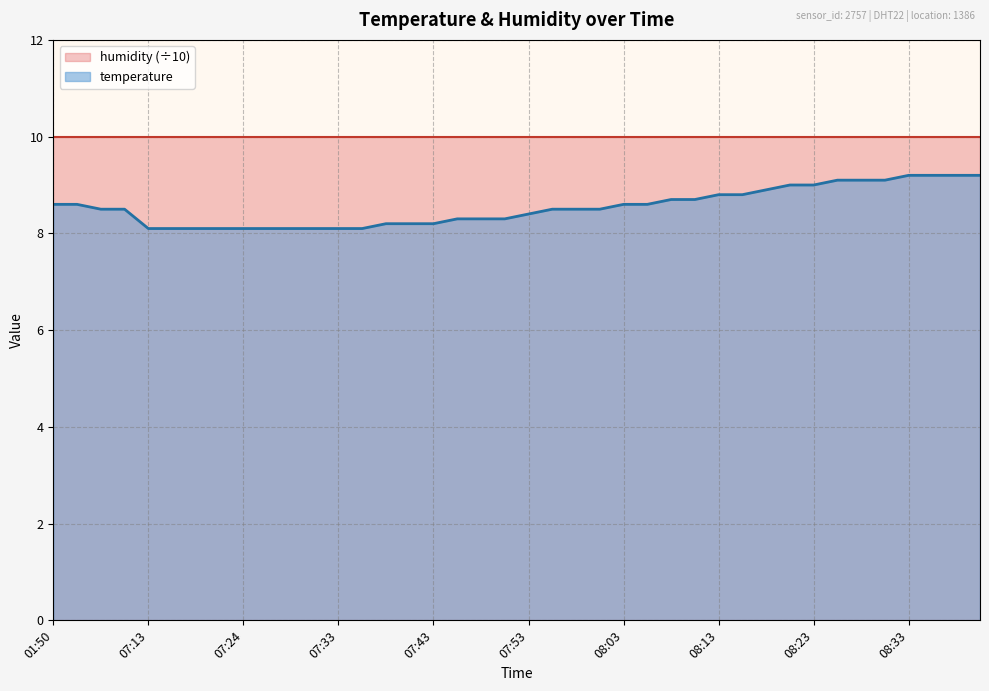

The value at 07:43 is 4.4. True or false?

False